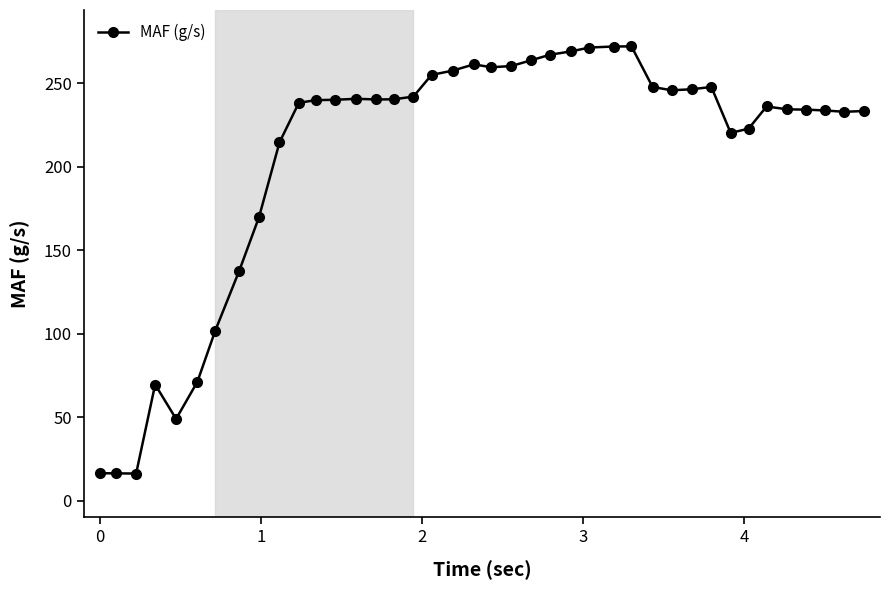

How many lines are shown in the chart?

1